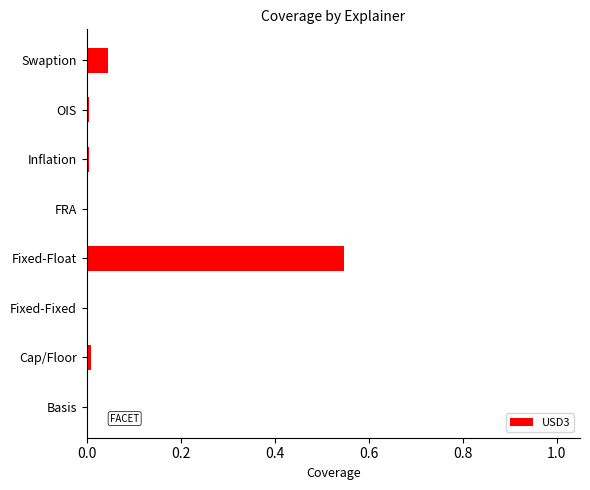

Which category has the highest value across all series?

Fixed-Float